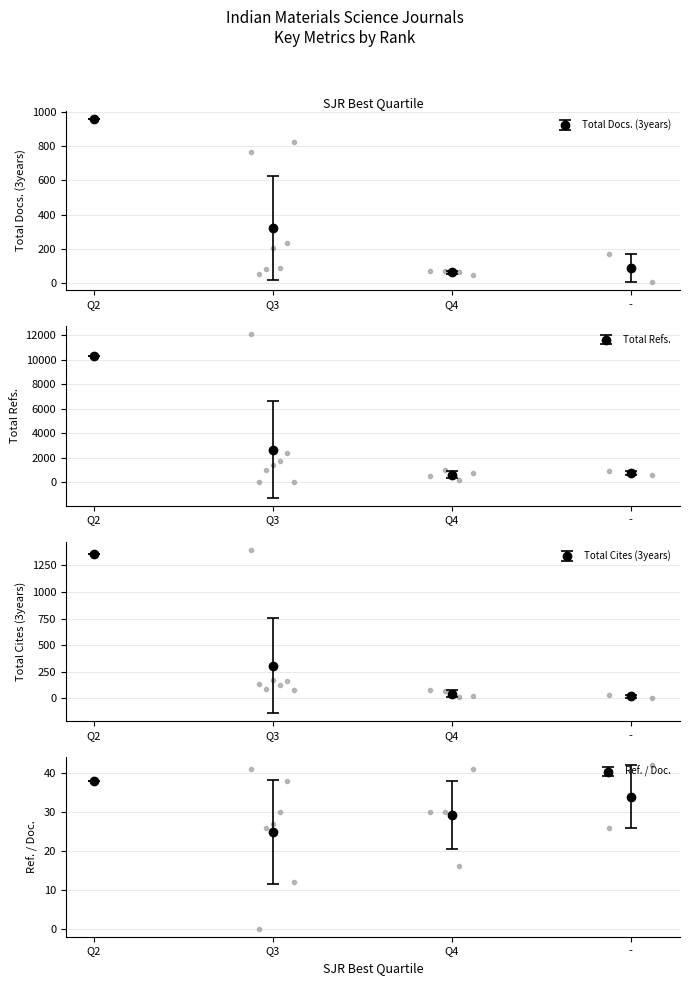

Which label corresponds to the largest value in the chart?

Q3